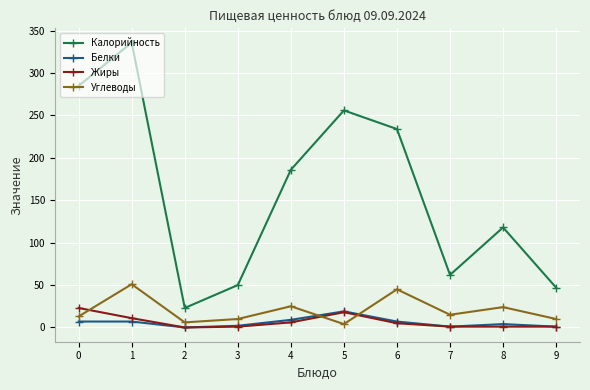

What are all the series names shown in the legend?

Калорийность, Белки, Жиры, Углеводы